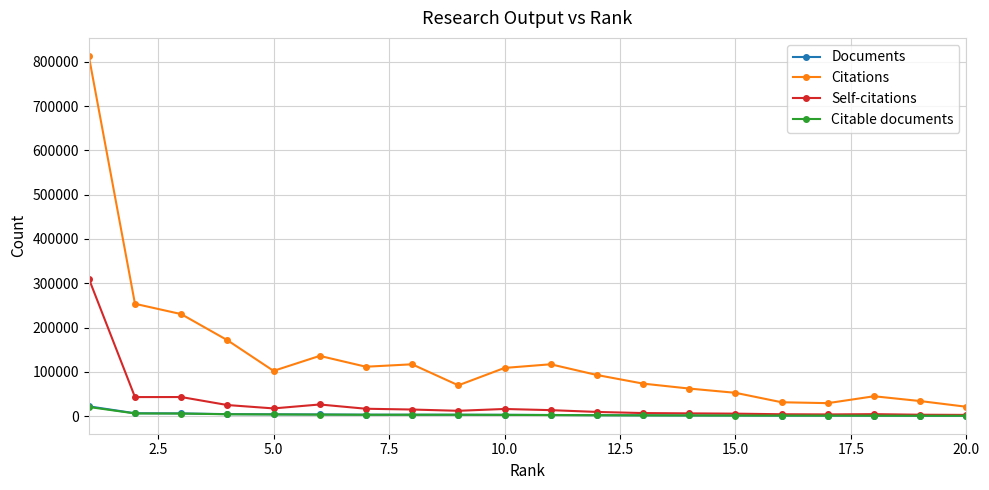

How many data points does each series have?

20